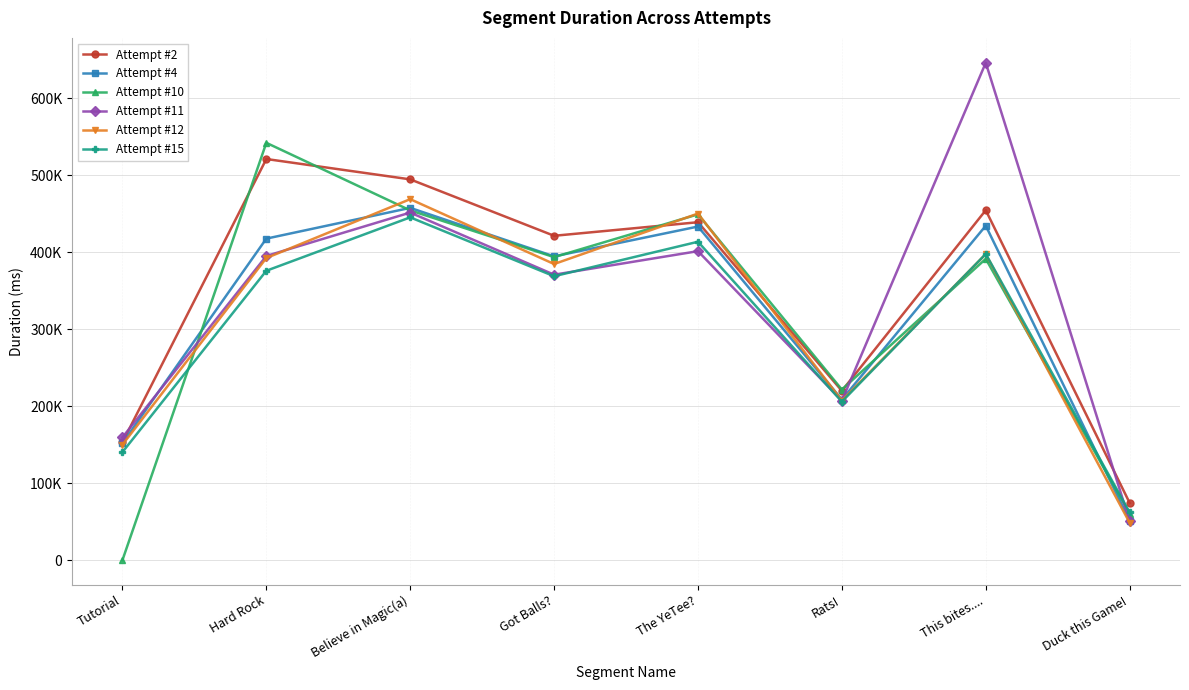

Reading left to right, what are all the values shown in this chart?

Attempt #2: Tutorial=153139	Hard Rock=521282	Believe in Magic(a)=494832	Got Balls?=421502	The YeTee?=439133	Rats!=220004	This bites....=454725	Duck this Game!=74359
Attempt #4: Tutorial=152024	Hard Rock=417814	Believe in Magic(a)=457777	Got Balls?=394756	The YeTee?=433524	Rats!=208614	This bites....=434568	Duck this Game!=51326
Attempt #10: Tutorial=0	Hard Rock=542323	Believe in Magic(a)=454504	Got Balls?=393766	The YeTee?=449386	Rats!=221668	This bites....=391553	Duck this Game!=60457
Attempt #11: Tutorial=159555	Hard Rock=395274	Believe in Magic(a)=451679	Got Balls?=370925	The YeTee?=401533	Rats!=207096	This bites....=646374	Duck this Game!=50686
Attempt #12: Tutorial=150000	Hard Rock=392581	Believe in Magic(a)=469099	Got Balls?=384804	The YeTee?=450385	Rats!=207388	This bites....=397683	Duck this Game!=48574
Attempt #15: Tutorial=140373	Hard Rock=376053	Believe in Magic(a)=445457	Got Balls?=368936	The YeTee?=413749	Rats!=205888	This bites....=397866	Duck this Game!=62102